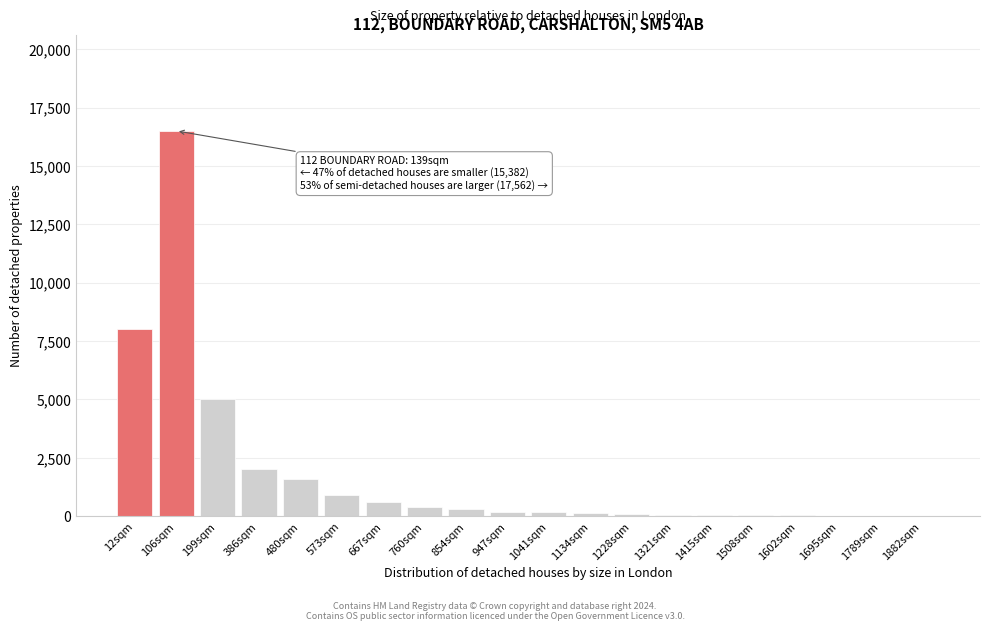

What is the sum of all values?

36110